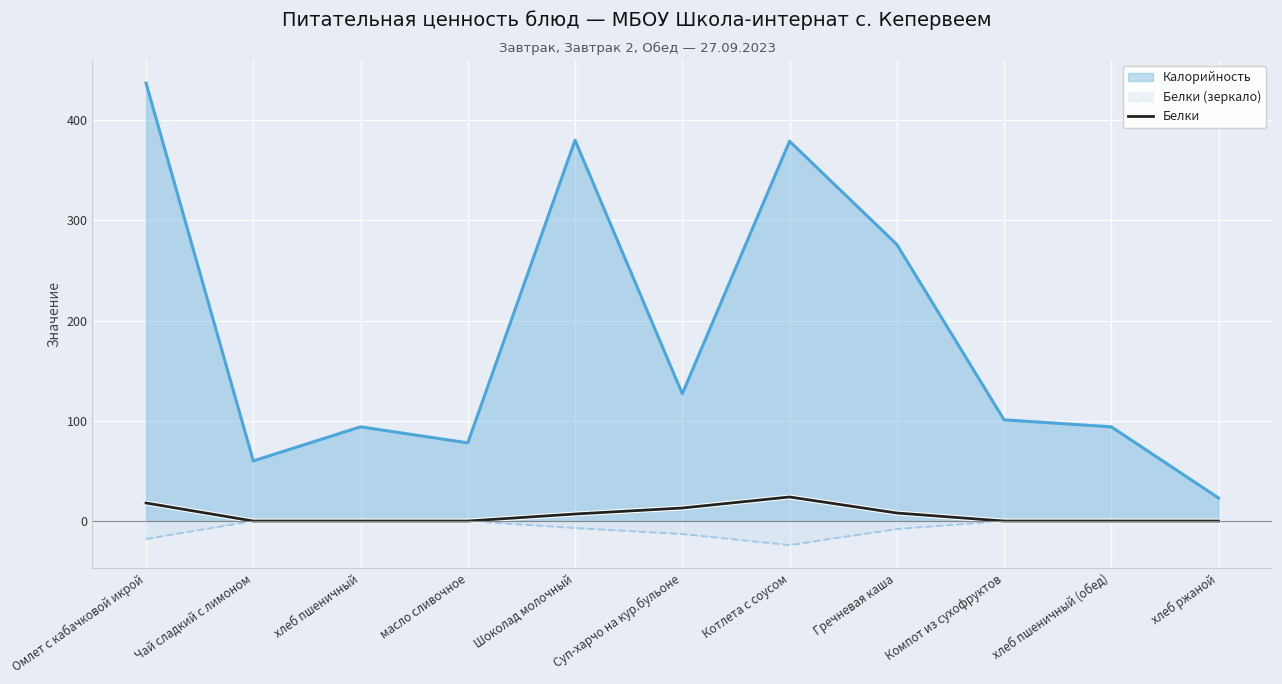

The value at хлеб пшеничный (обед) is -10. True or false?

False